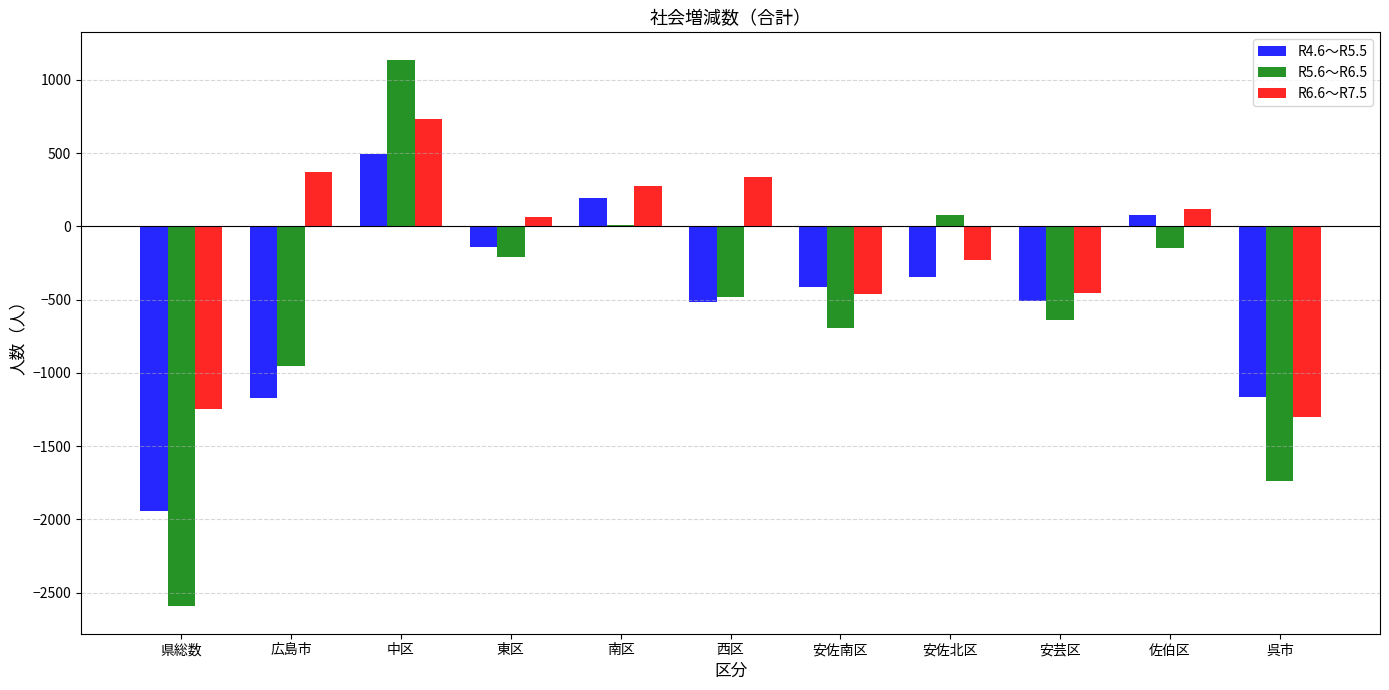

Is it true that R4.6～R5.5 equals -1944 at 県総数?

True